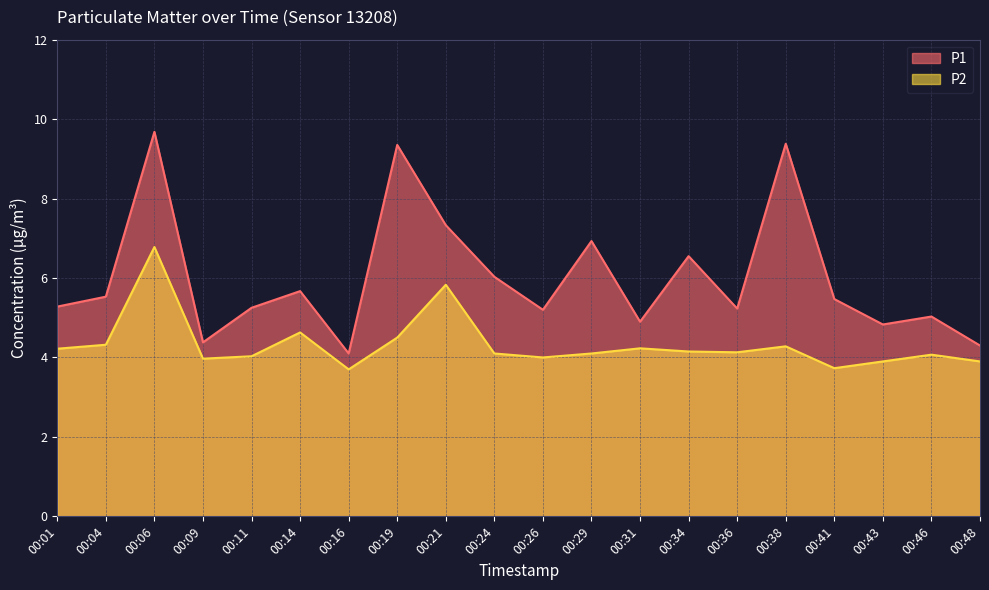

What is the difference between the P1 values at 00:43 and 00:36?

0.4